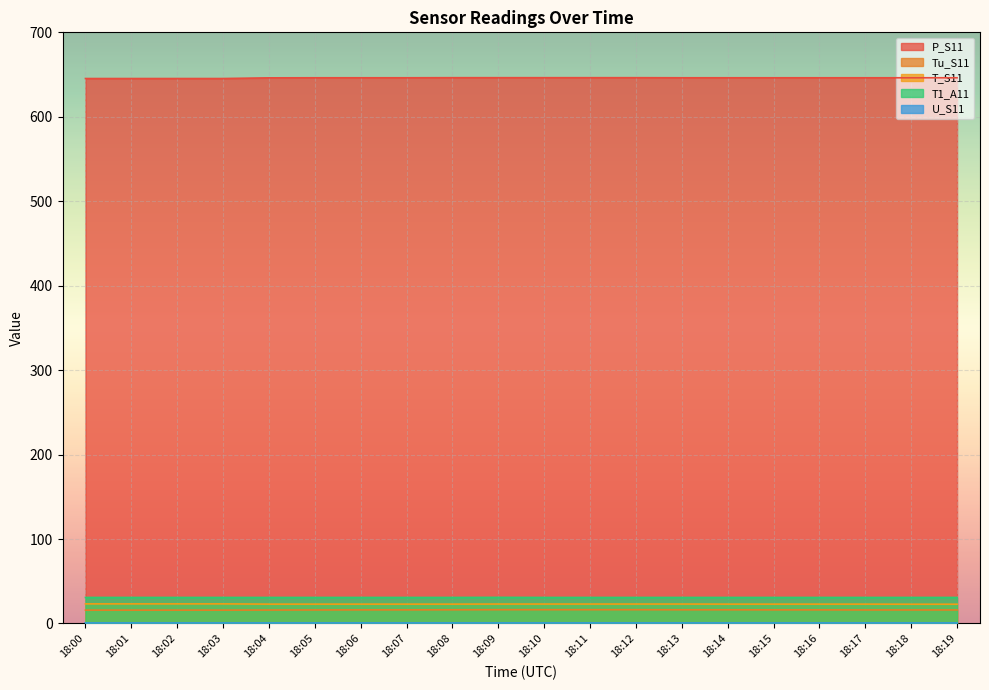

Which category has the highest value across all series?

18:08